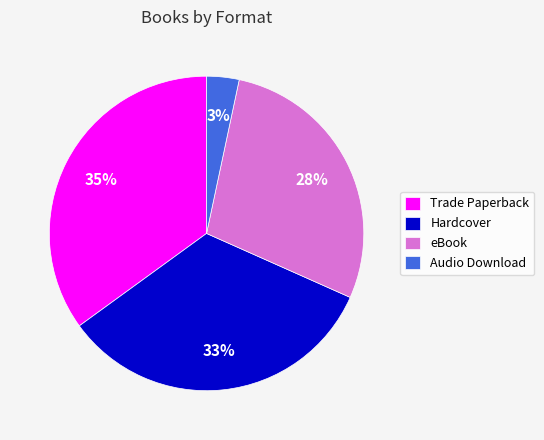

Combined, do Trade Paperback and Audio Download account for over 50%?

No